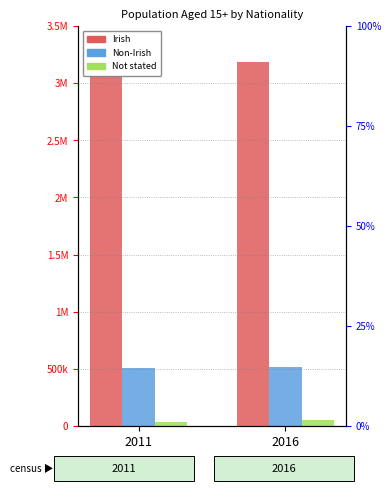

How many values in the Irish series are below 3182114?

1